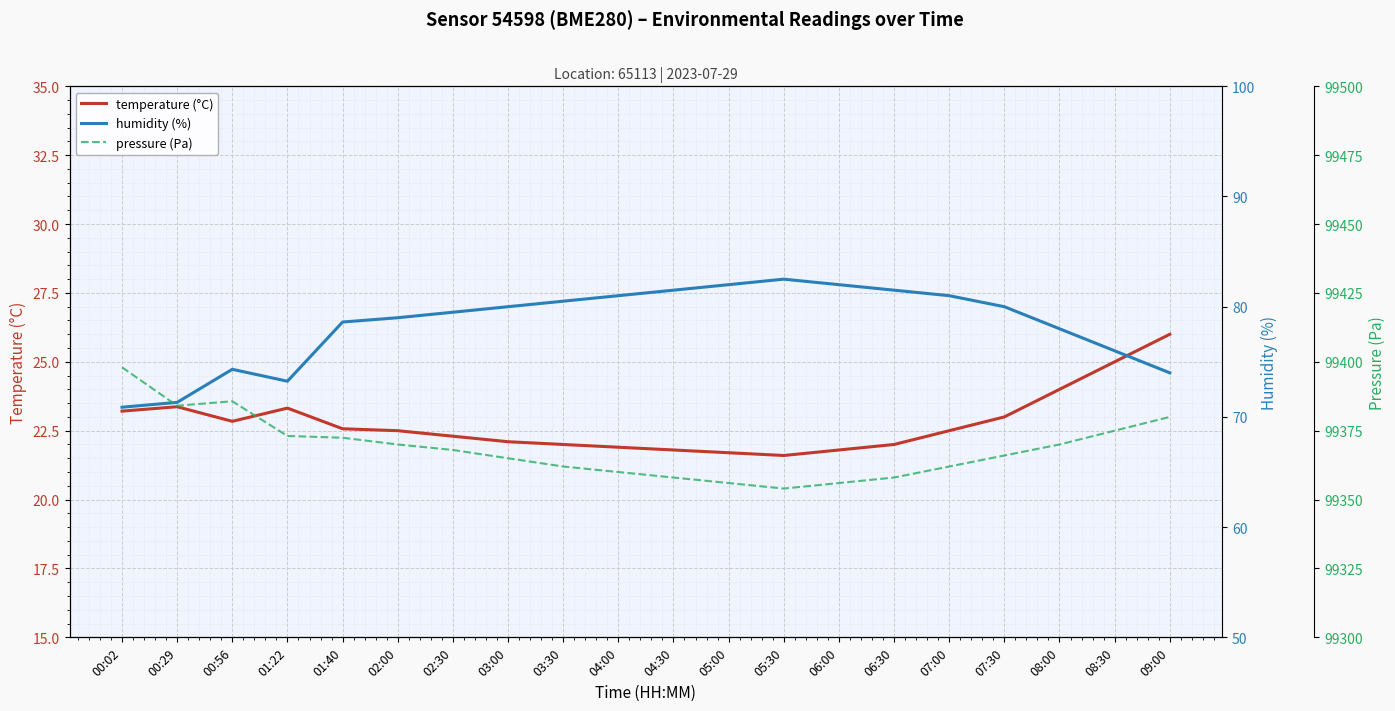

Is the value of humidity (%) at 01:40 greater than the value of pressure (Pa) at 00:56?

No